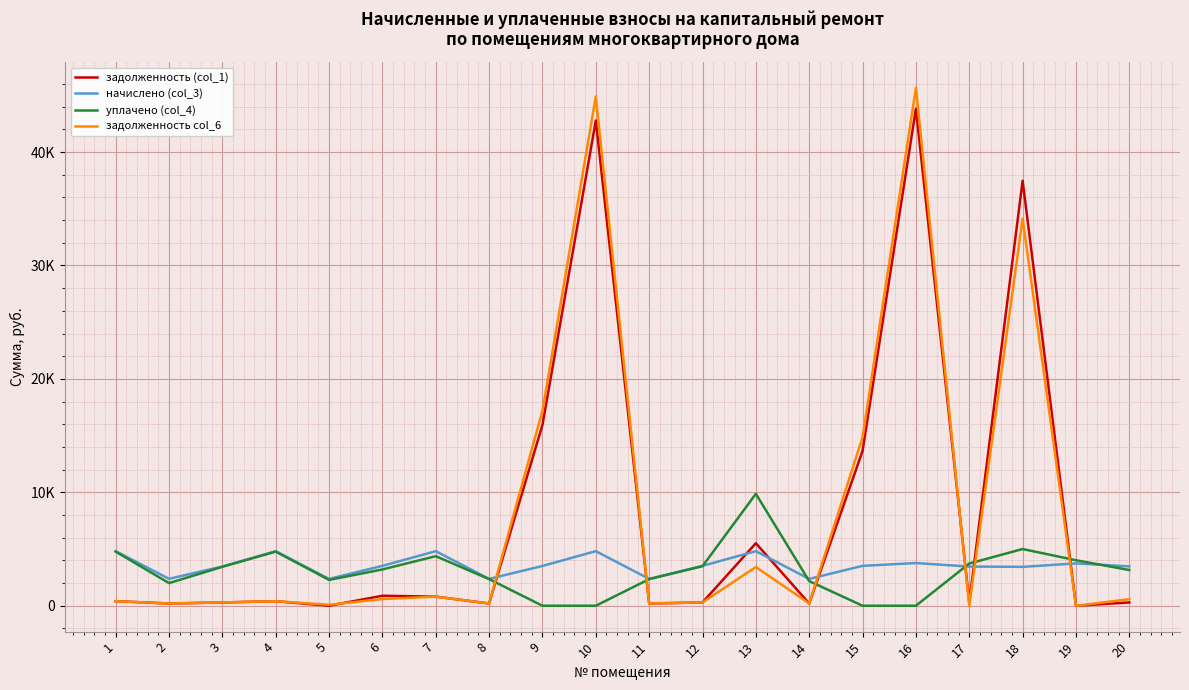

Which series has the largest total across all categories?

задолженность col_6